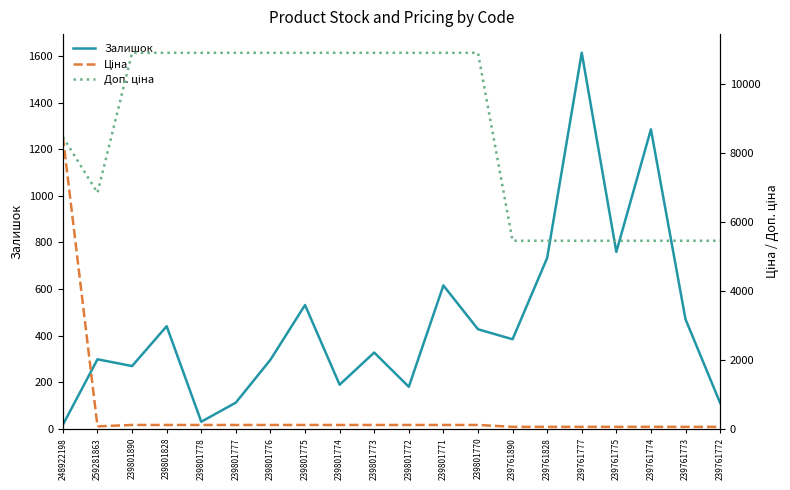

True or false: Доп. ціна and Ціна cross at least once.

False